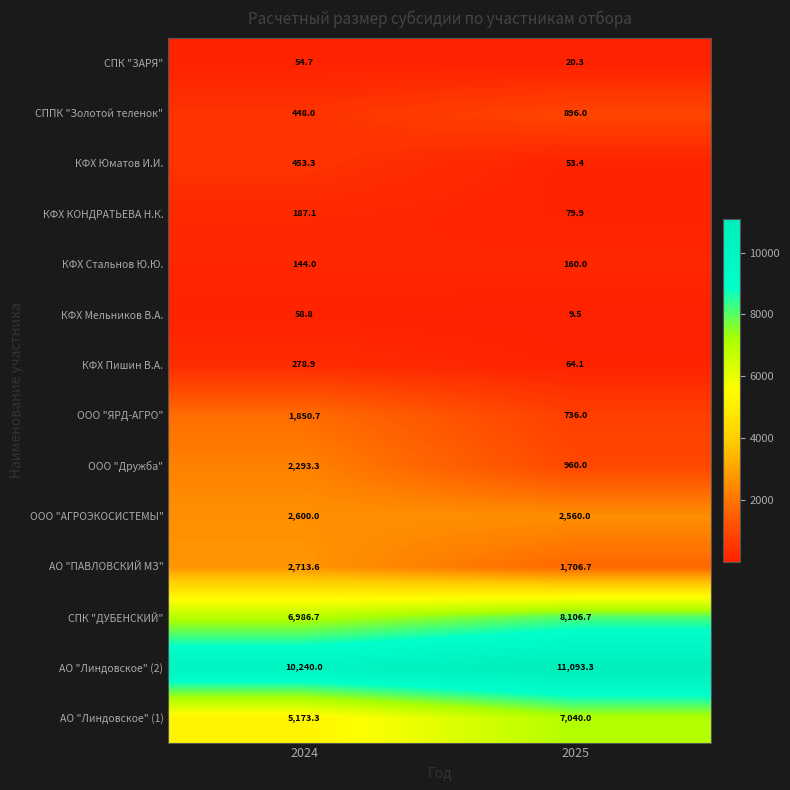

What is the sum of all ООО "Дружба" values?

3253.3